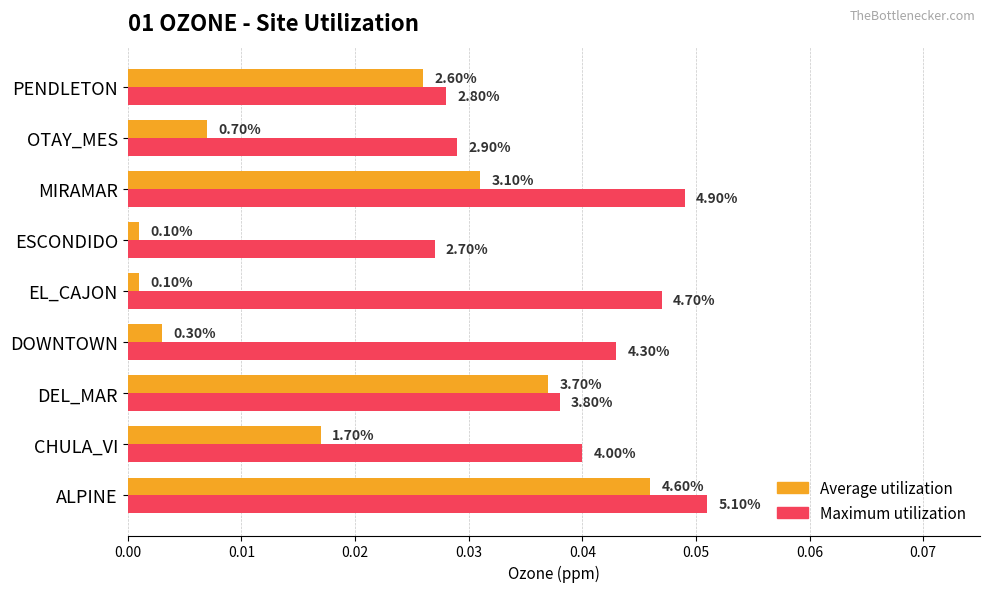

What are all the series names shown in the legend?

Average utilization, Maximum utilization